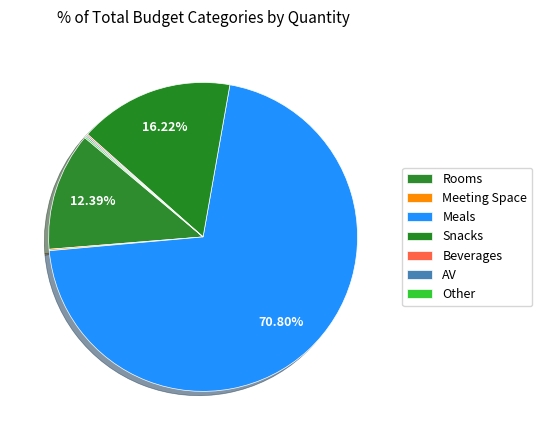

How many segments does this pie chart have?

7